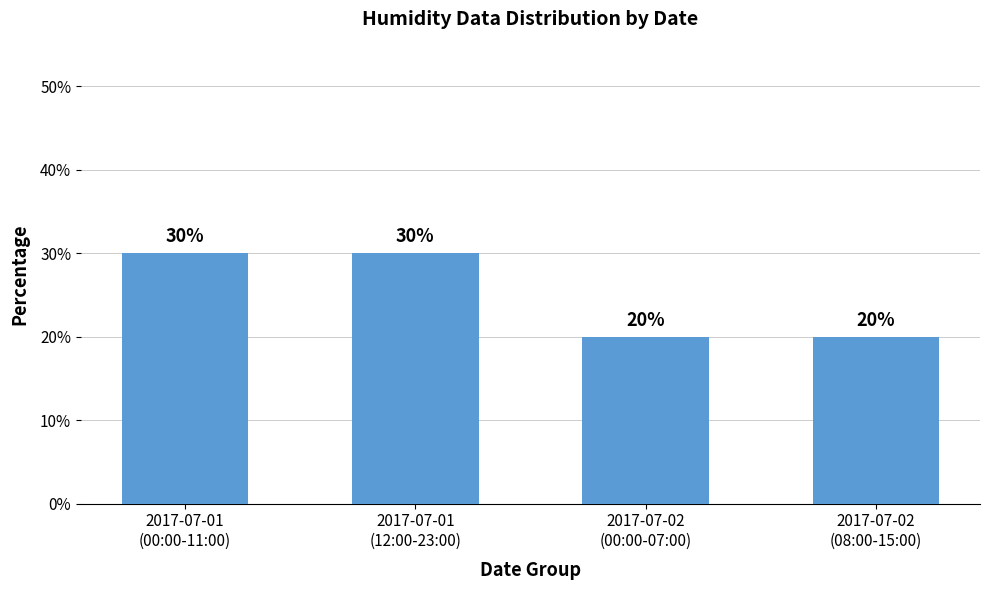

What is the difference between the second highest and second lowest values?

10